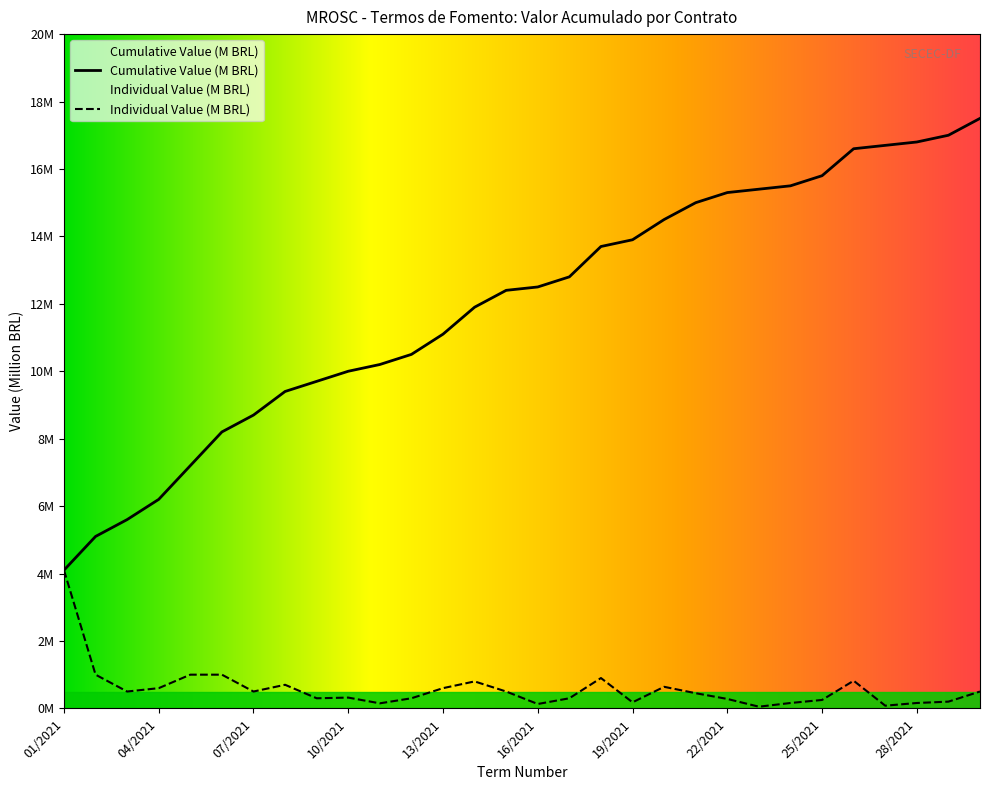

At which category does the chart reach its peak across all series?

30/2021